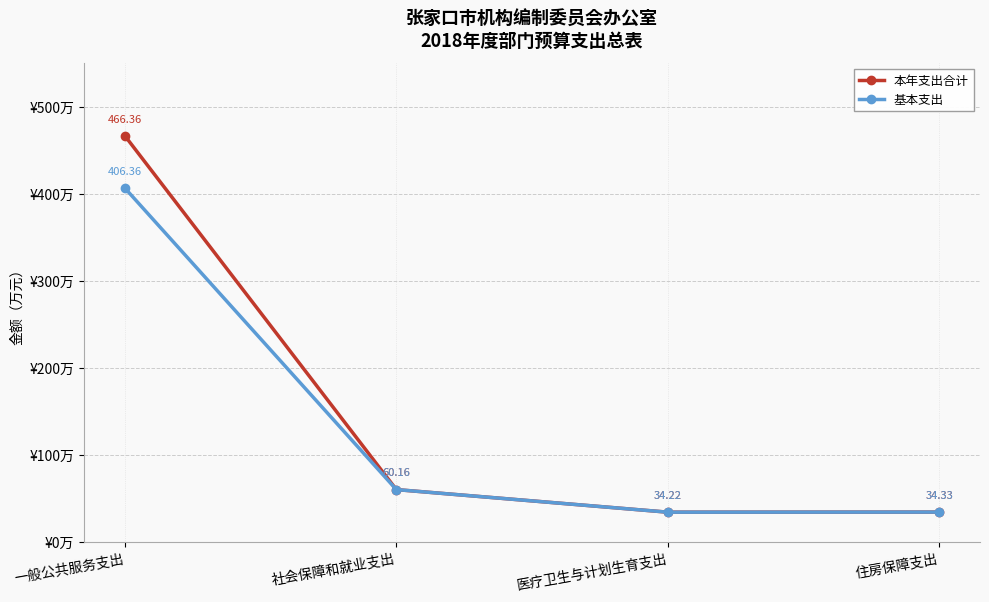

Which series has the largest range (max minus min)?

本年支出合计